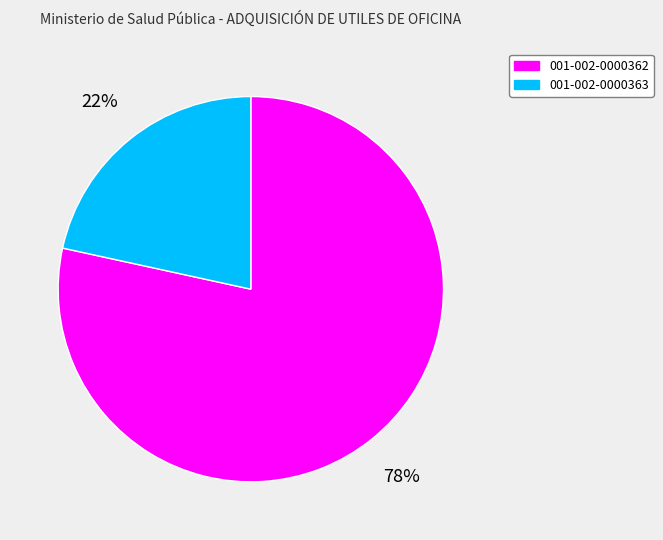

To the nearest percent, what is the average slice percentage?

50%